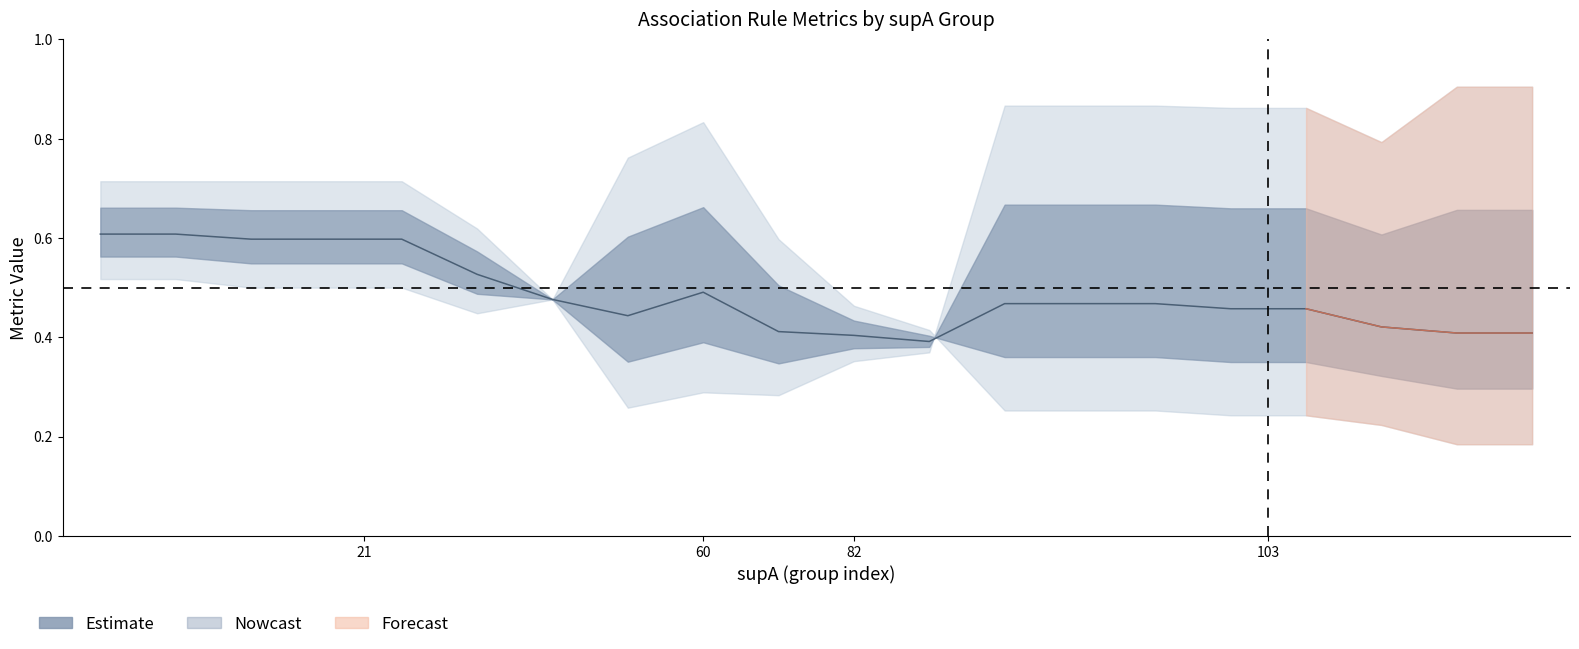

How many categories are shown in the chart?

20